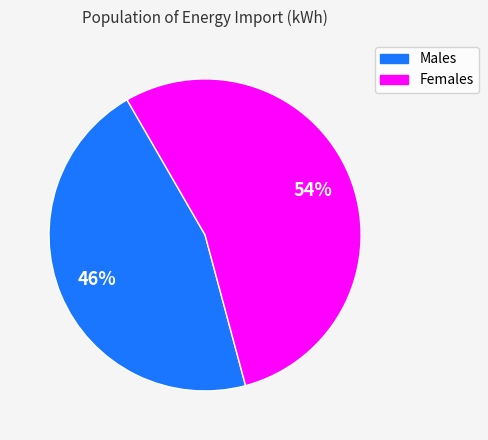

To the nearest percent, what is the difference between the largest and smallest slice percentages?

8%